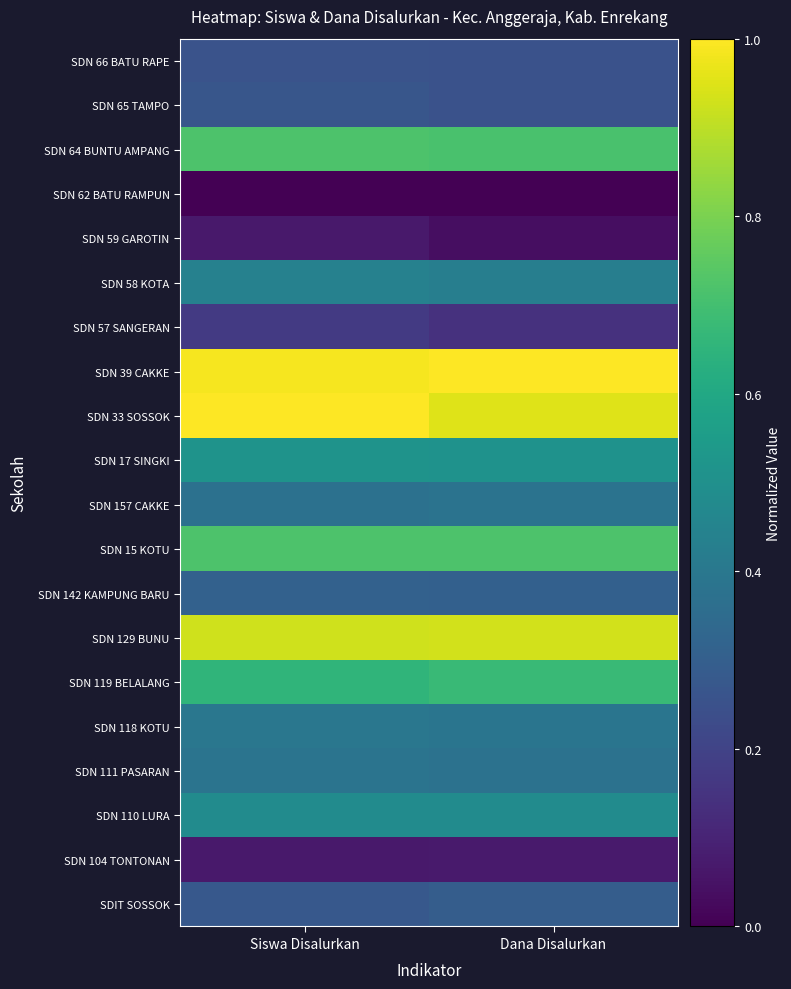

Reading right to left, what are all the values shown in this chart?

SDIT SOSSOK: Dana Disalurkan=0.3	Siswa Disalurkan=0.3
SDN 104 TONTONAN: Dana Disalurkan=0.1	Siswa Disalurkan=0.1
SDN 110 LURA: Dana Disalurkan=0.5	Siswa Disalurkan=0.5
SDN 111 PASARAN: Dana Disalurkan=0.4	Siswa Disalurkan=0.4
SDN 118 KOTU: Dana Disalurkan=0.4	Siswa Disalurkan=0.4
SDN 119 BELALANG: Dana Disalurkan=0.7	Siswa Disalurkan=0.7
SDN 129 BUNU: Dana Disalurkan=0.9	Siswa Disalurkan=0.9
SDN 142 KAMPUNG BARU: Dana Disalurkan=0.3	Siswa Disalurkan=0.3
SDN 15 KOTU: Dana Disalurkan=0.7	Siswa Disalurkan=0.7
SDN 157 CAKKE: Dana Disalurkan=0.4	Siswa Disalurkan=0.4
SDN 17 SINGKI: Dana Disalurkan=0.5	Siswa Disalurkan=0.5
SDN 33 SOSSOK: Dana Disalurkan=1.0	Siswa Disalurkan=1.0
SDN 39 CAKKE: Dana Disalurkan=1.0	Siswa Disalurkan=1.0
SDN 57 SANGERAN: Dana Disalurkan=0.1	Siswa Disalurkan=0.2
SDN 58 KOTA: Dana Disalurkan=0.4	Siswa Disalurkan=0.4
SDN 59 GAROTIN: Dana Disalurkan=0.0	Siswa Disalurkan=0.1
SDN 62 BATU RAMPUN: Dana Disalurkan=0.0	Siswa Disalurkan=0.0
SDN 64 BUNTU AMPANG: Dana Disalurkan=0.7	Siswa Disalurkan=0.7
SDN 65 TAMPO: Dana Disalurkan=0.3	Siswa Disalurkan=0.3
SDN 66 BATU RAPE: Dana Disalurkan=0.3	Siswa Disalurkan=0.3